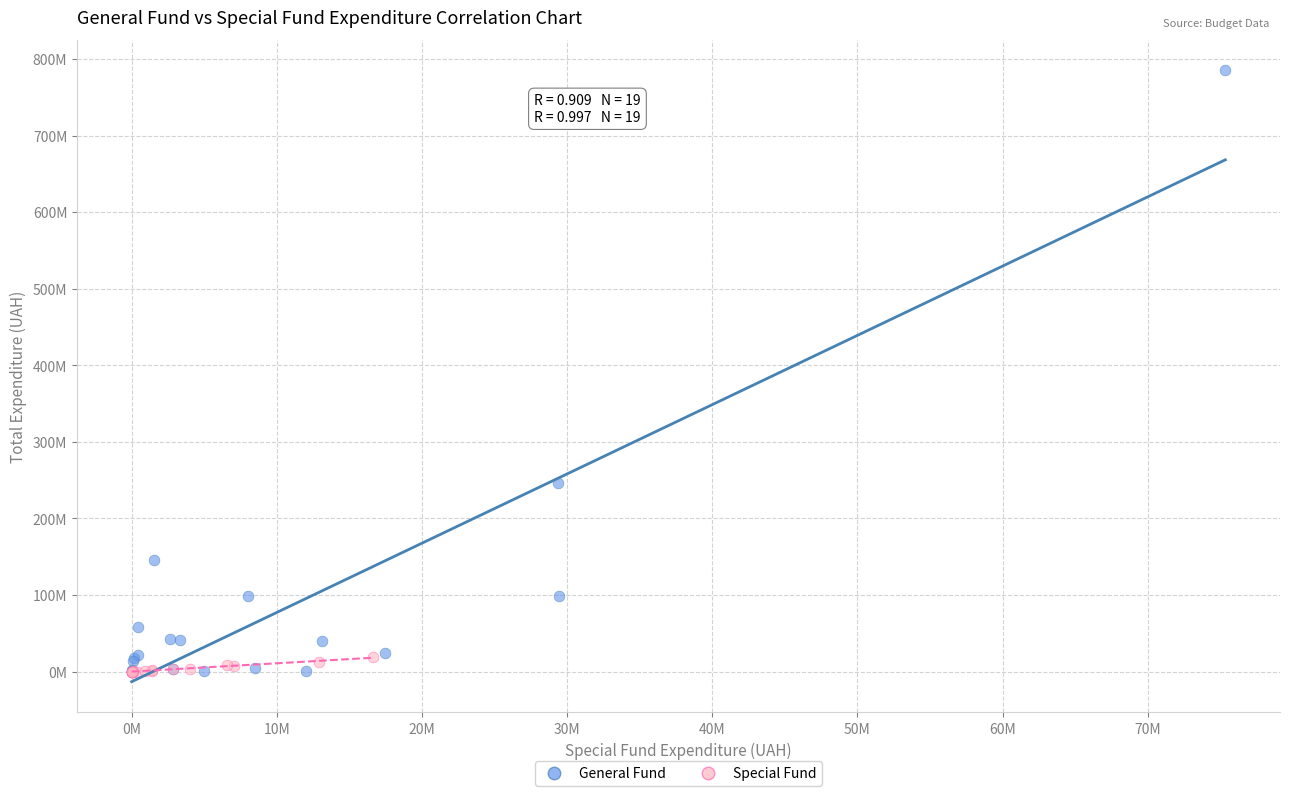

What are all the series names shown in the legend?

General Fund, Special Fund